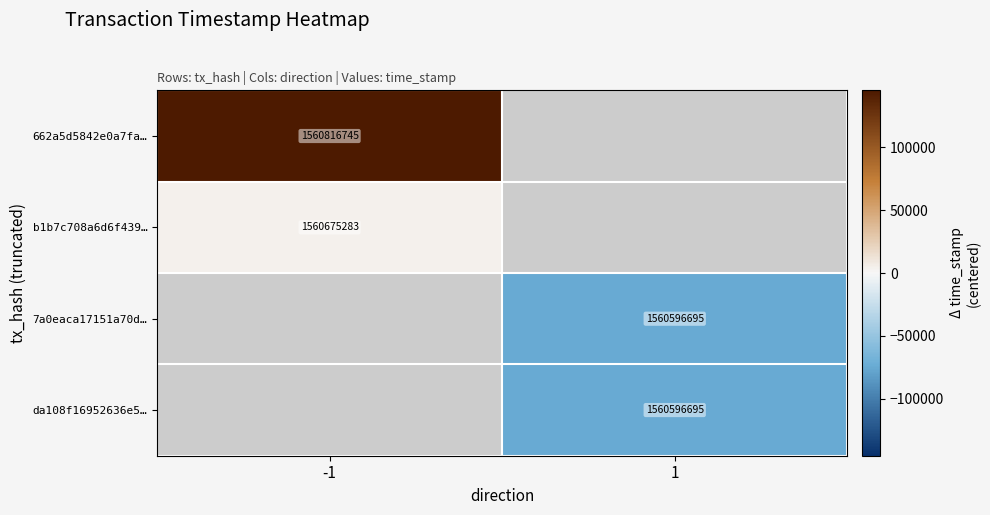

The 662a5d5842e0a7fa… series shows 2497482029.5 at -1. True or false?

False